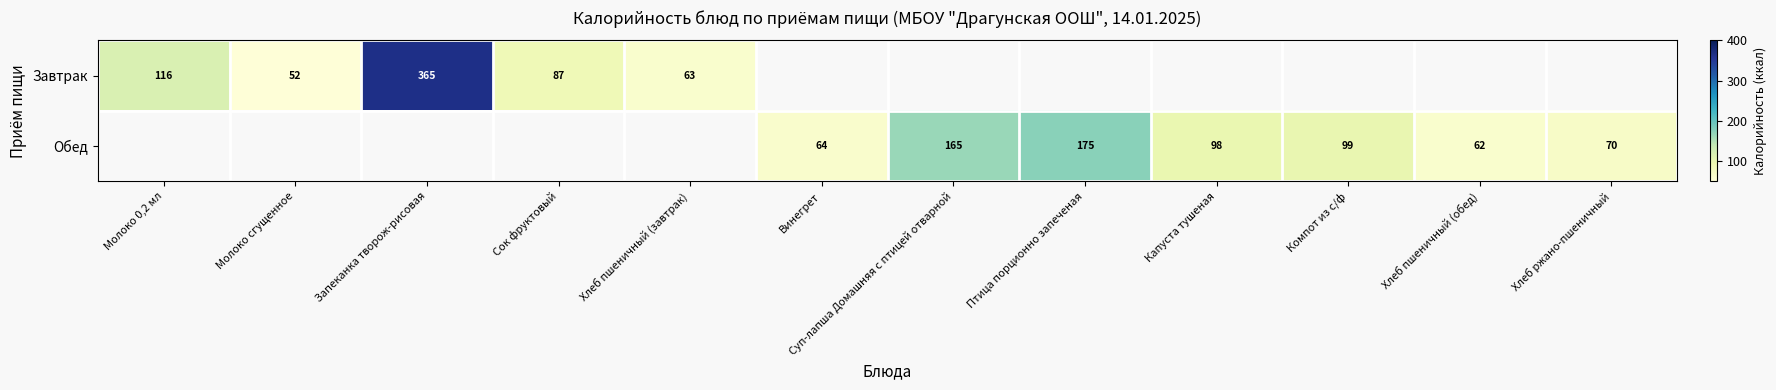

What is the difference between the Завтрак values at Молоко сгущенное and Запеканка творож-рисовая?

313